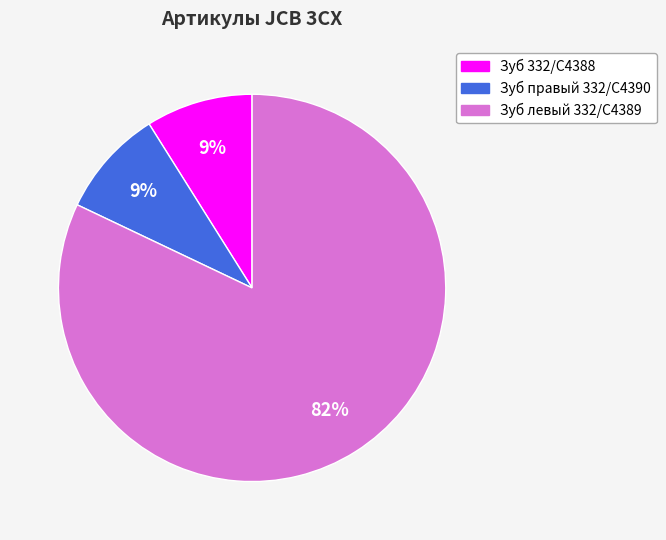

Do Зуб правый 332/C4390 and Зуб левый 332/C4389 together represent more than half of the pie?

Yes